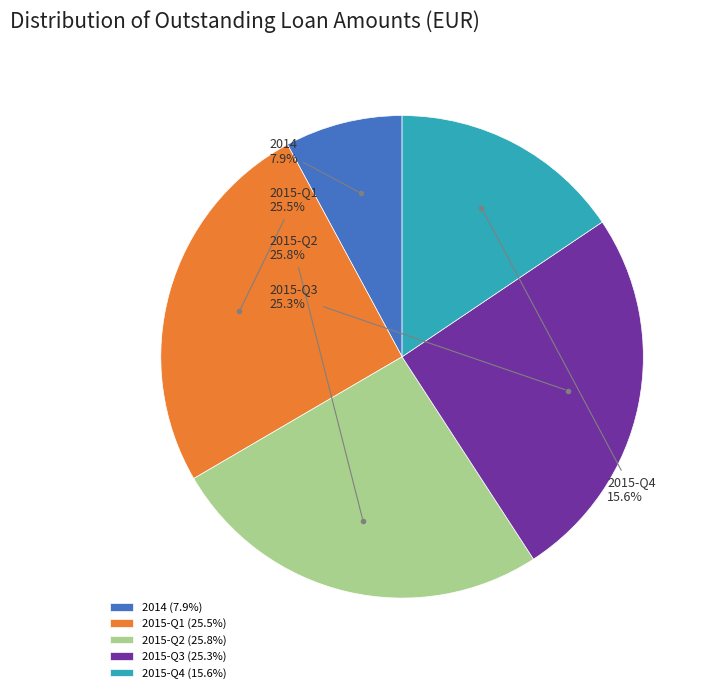

Does 2015-Q1 represent more than half of the total?

No